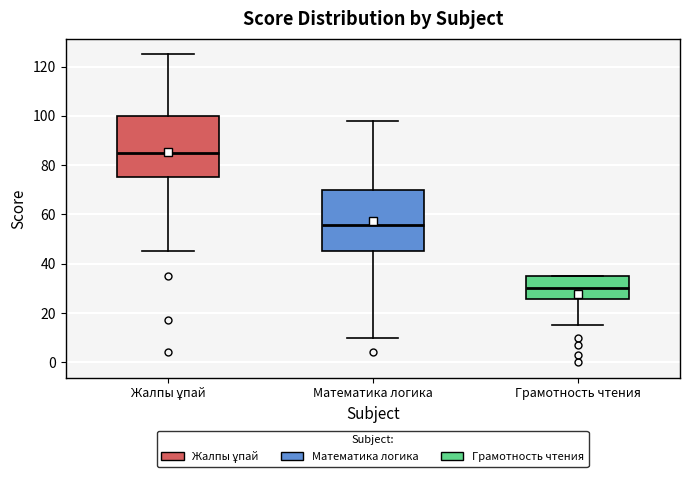

Reading left to right, transcribe this box plot: for each box, give where its median line is, the range the box spans, and where its two whiskers end, as read against the y-axis. The values are not printed on the chart, so give them approximately, as read against the axis.

Жалпы ұпай: median 86, box 76 to 100, whiskers 46 to 126
Математика логика: median 56, box 46 to 70, whiskers 10 to 98
Грамотность чтения: median 30, box 26 to 36, whiskers 16 to 36